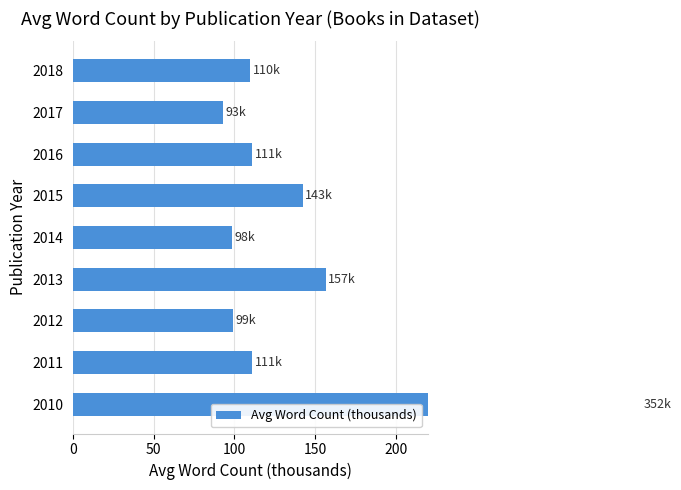

What is the ratio of the value at 2017 to the value at 2018?

0.8